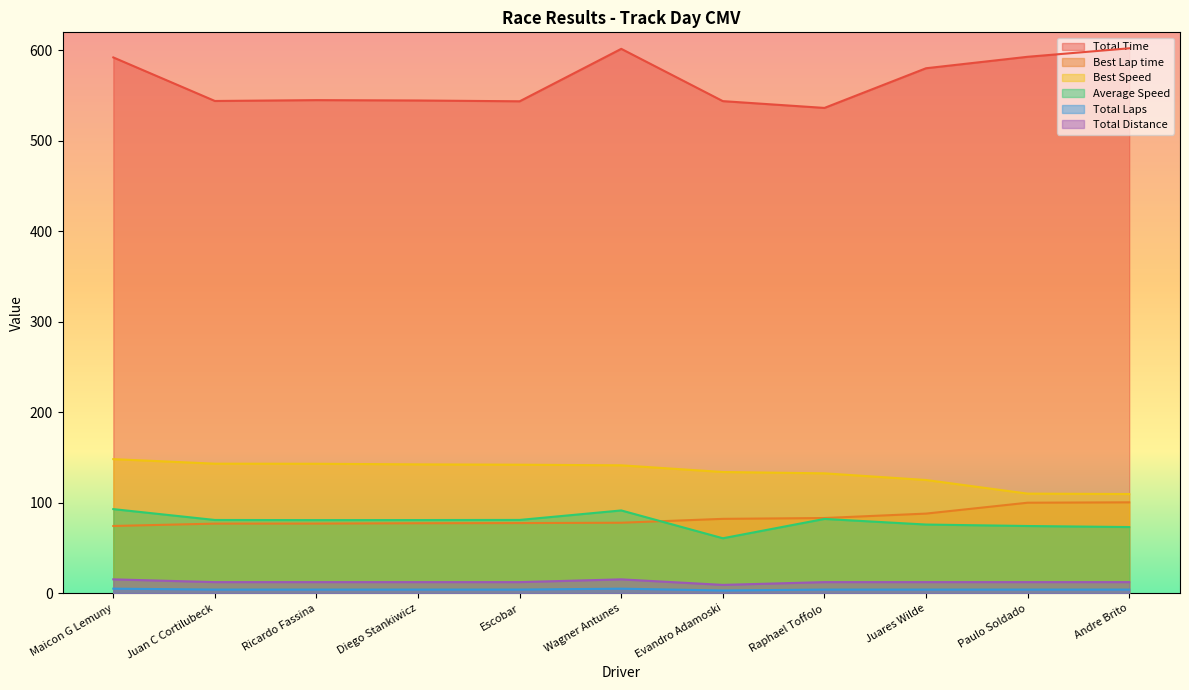

What is the total value across all series at Andre Brito?

901.7